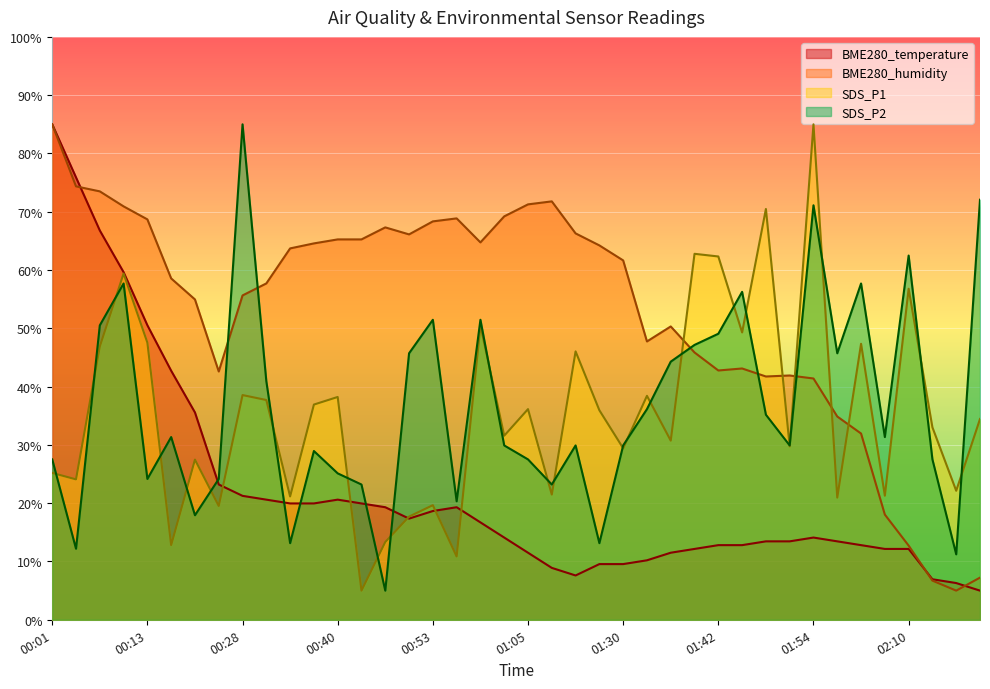

The value of SDS_P1 at 01:58 is 8.7. True or false?

False